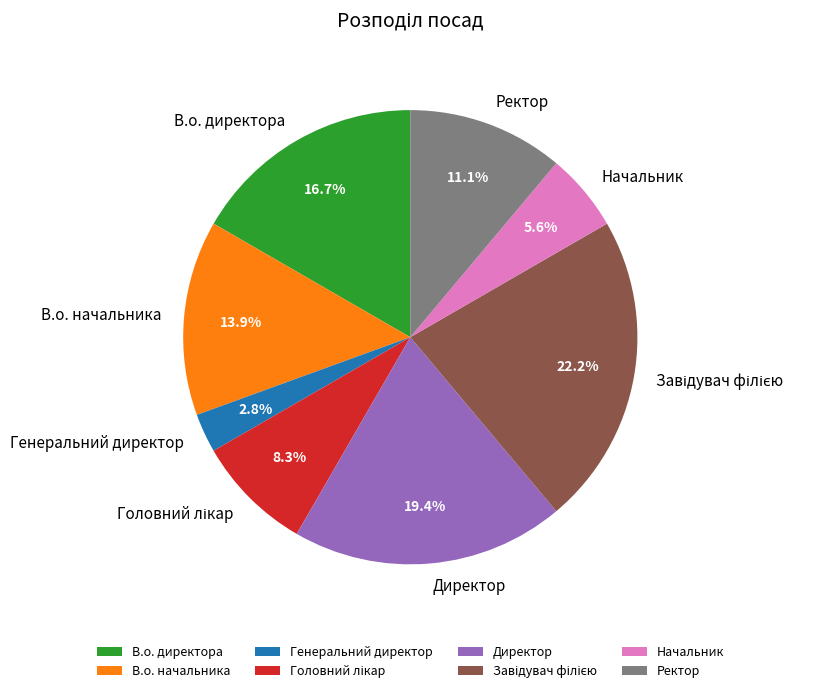

Which has a higher value, Ректор or Начальник?

Ректор